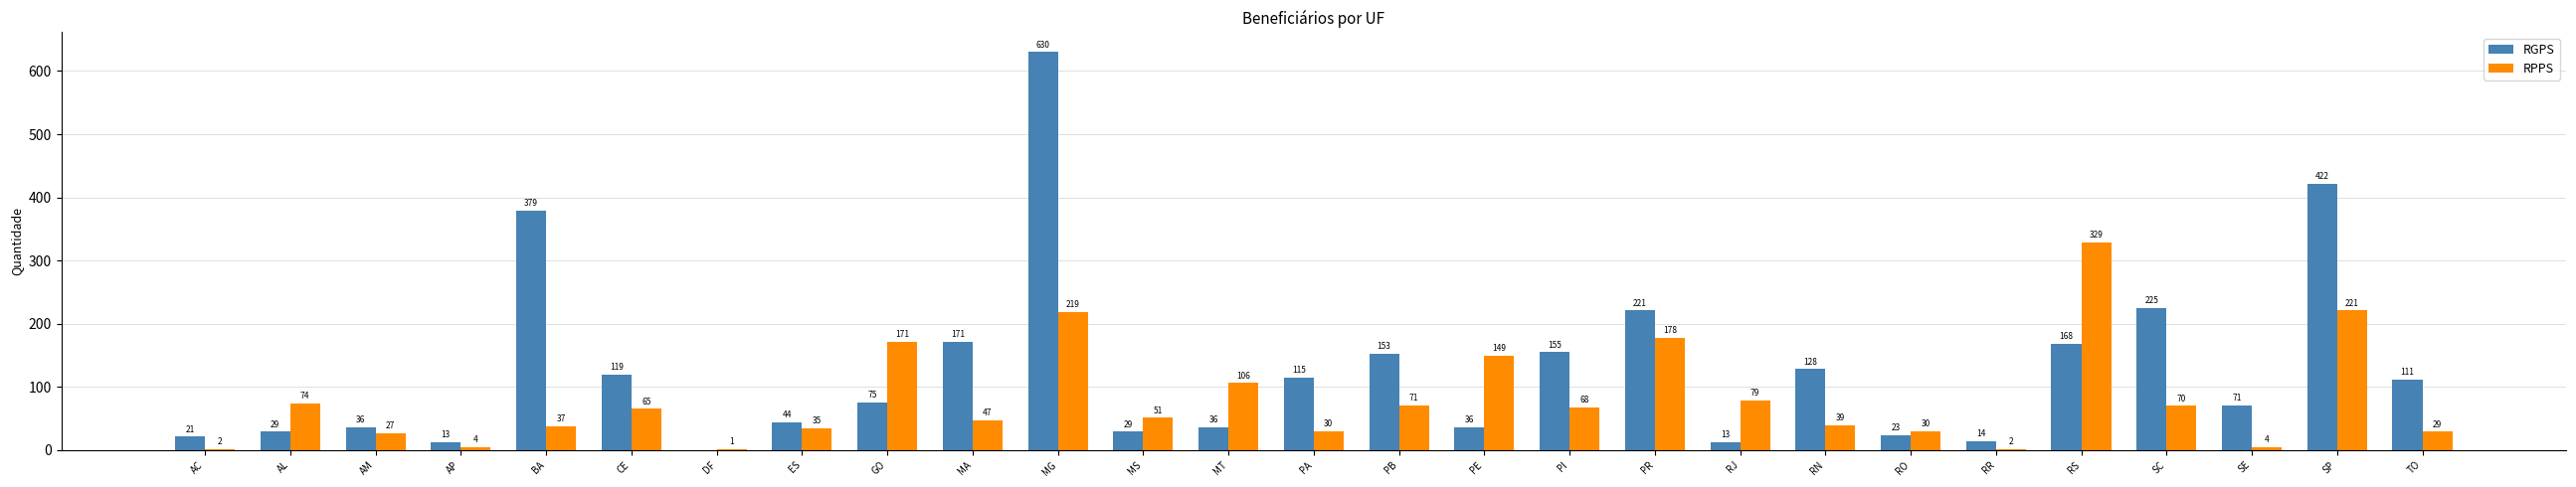

How many positive values does the RGPS series have?

26